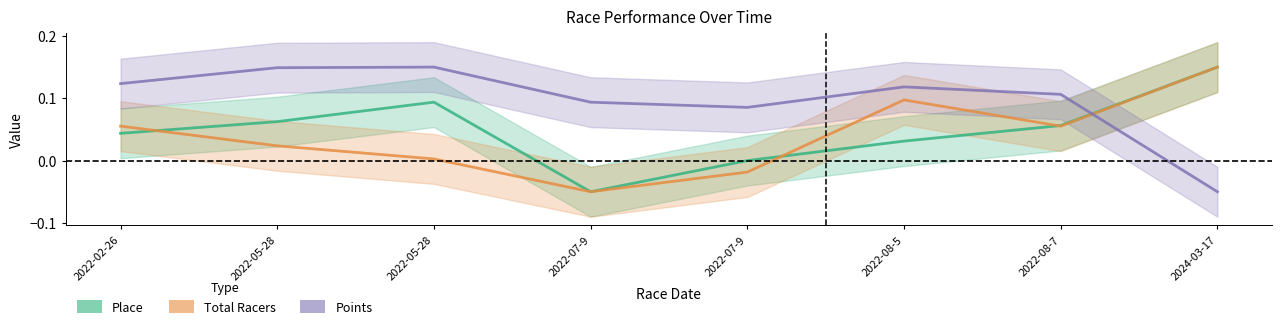

True or false: Total Racers and Points intersect in this chart.

True